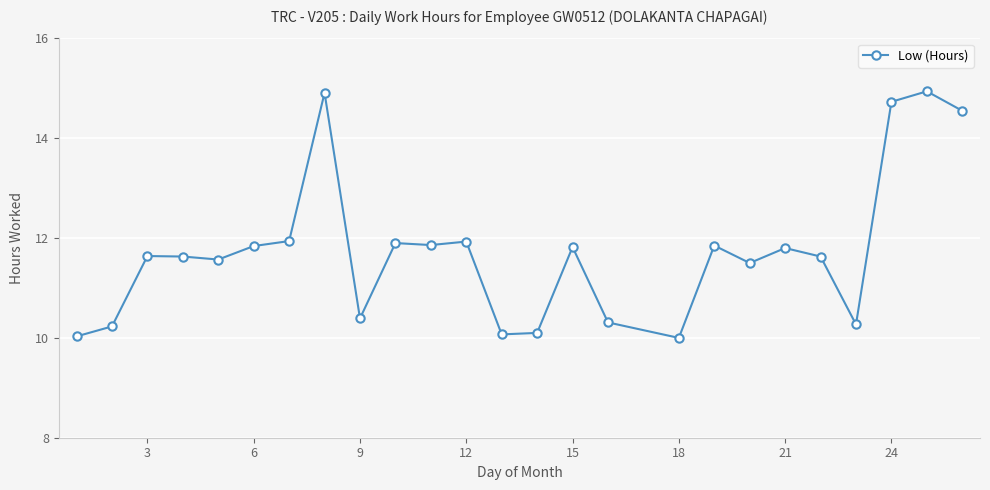

What is the difference between the maximum and minimum values?

4.9